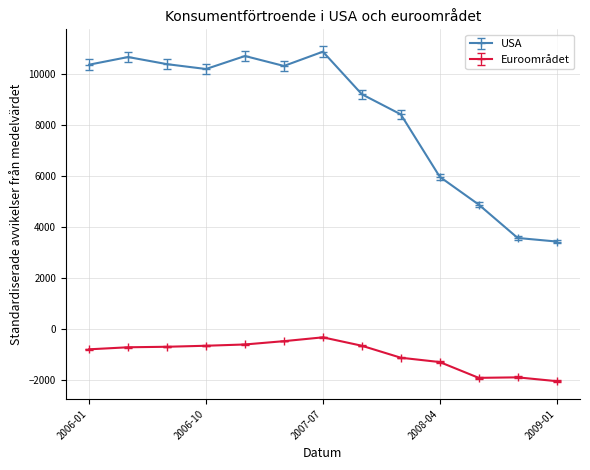

What is the difference between the second highest and minimum values in the USA series?

7280.0